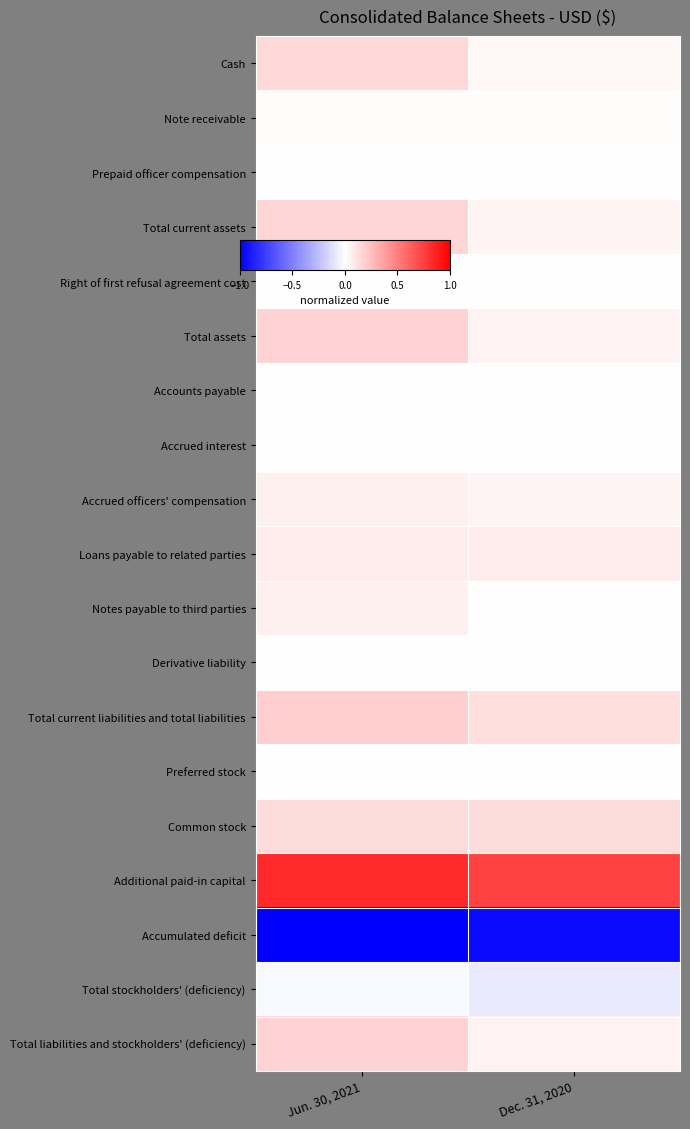

Rank the series at Dec. 31, 2020 from lowest to highest value.

Accumulated deficit, Total stockholders' (deficiency), Accrued interest, Accounts payable, Preferred stock, Prepaid officer compensation, Derivative liability, Right of first refusal agreement cost, Notes payable to third parties, Note receivable, Cash, Accrued officers' compensation, Total current assets, Total assets, Total liabilities and stockholders' (deficiency), Loans payable to related parties, Total current liabilities and total liabilities, Common stock, Additional paid-in capital